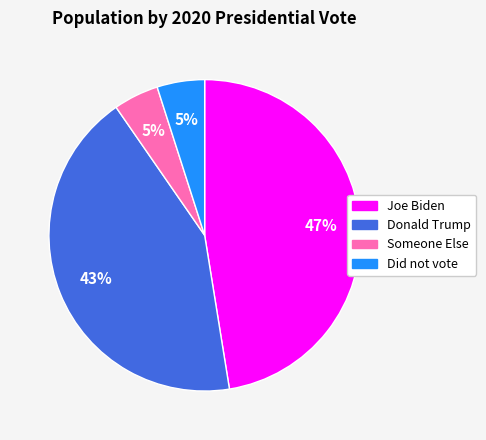

The Did not vote slice represents 13% of the pie. True or false?

False